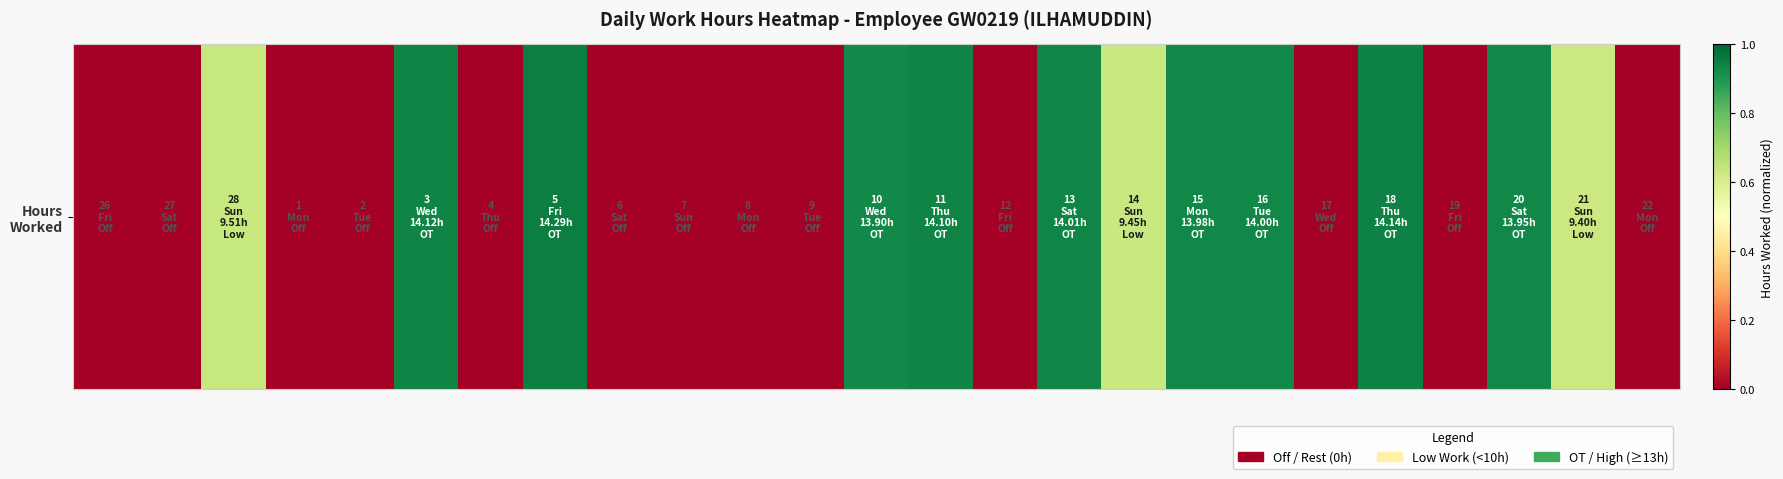

How many data points are above 0?

12